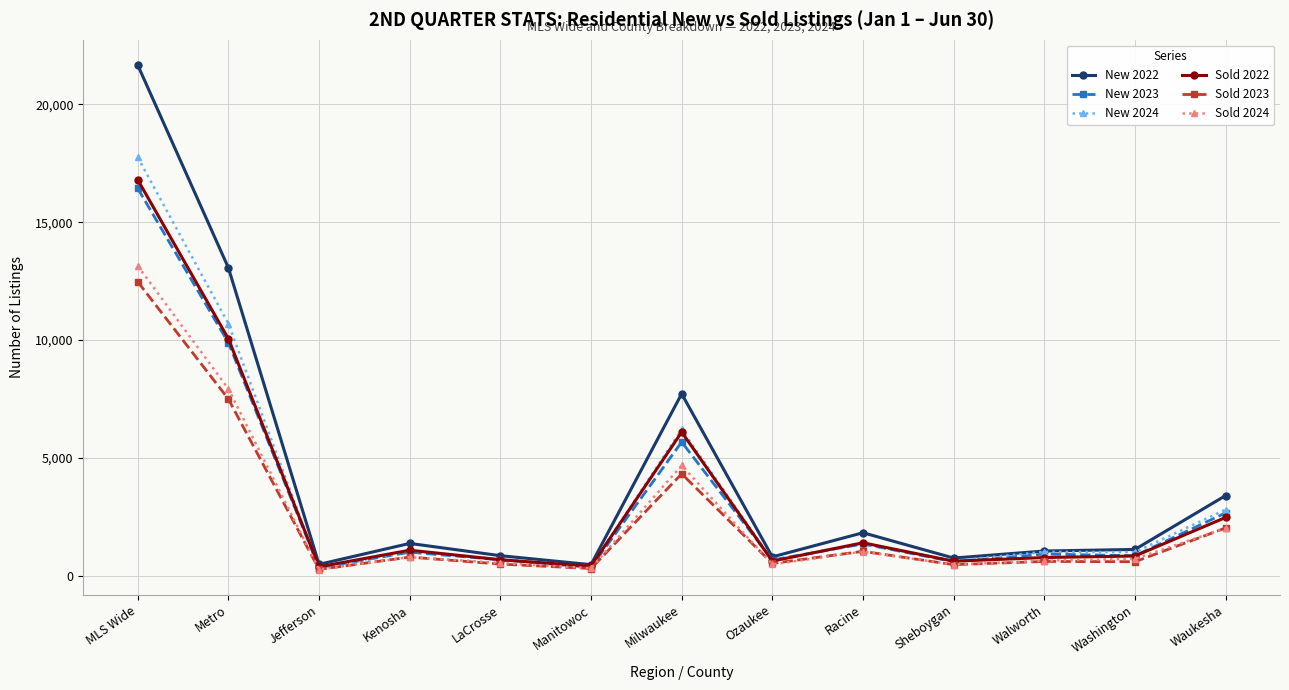

What is the maximum value shown in the chart?

21664